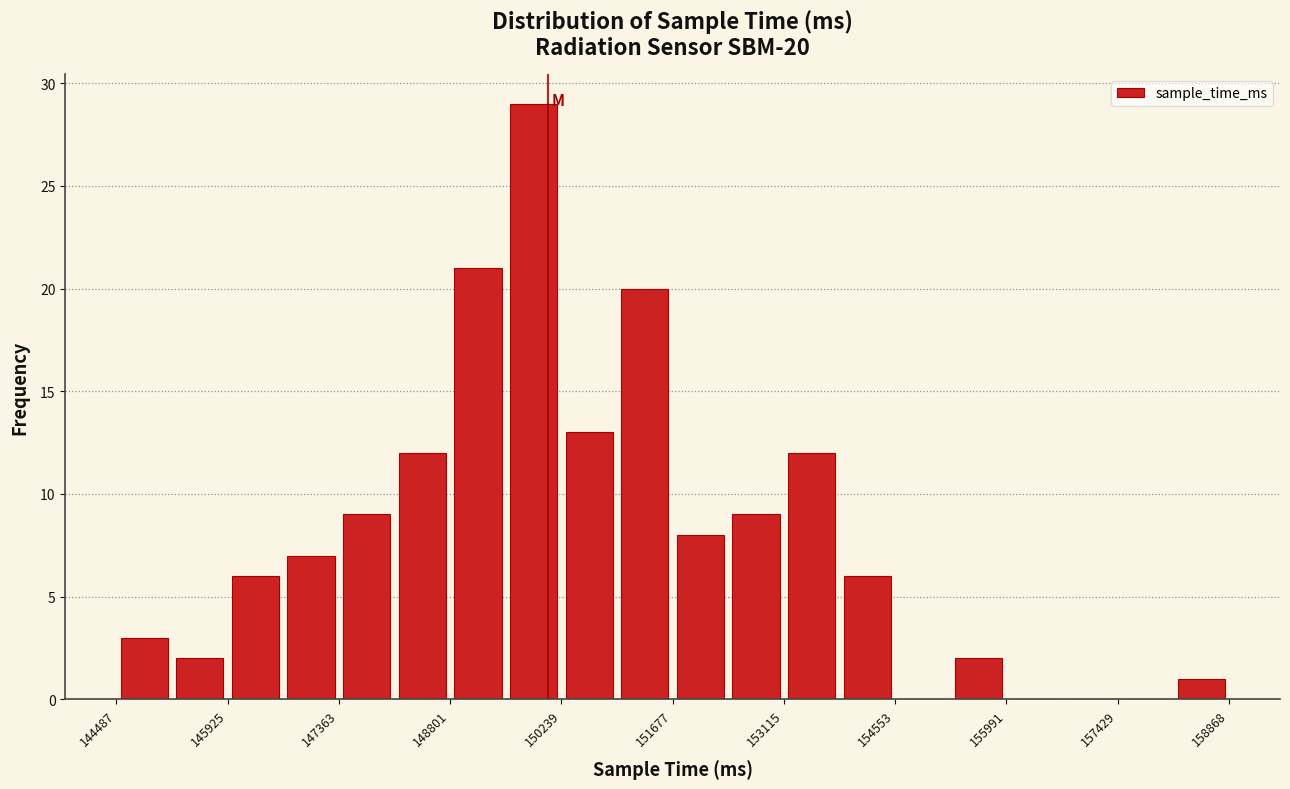

Read against the x-axis, roughly where is the centre of the tallest bar?

149800